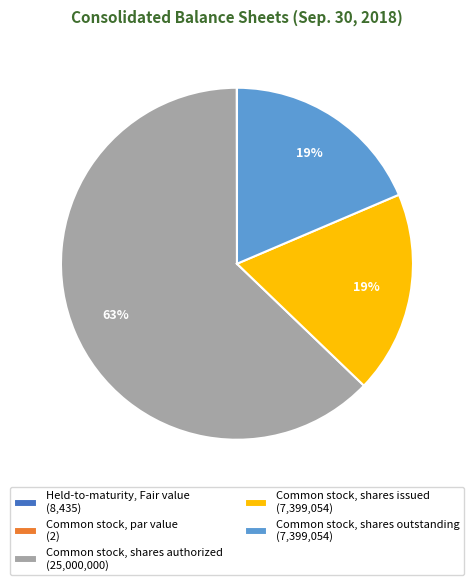

What is the majority slice?

Common stock, shares authorized